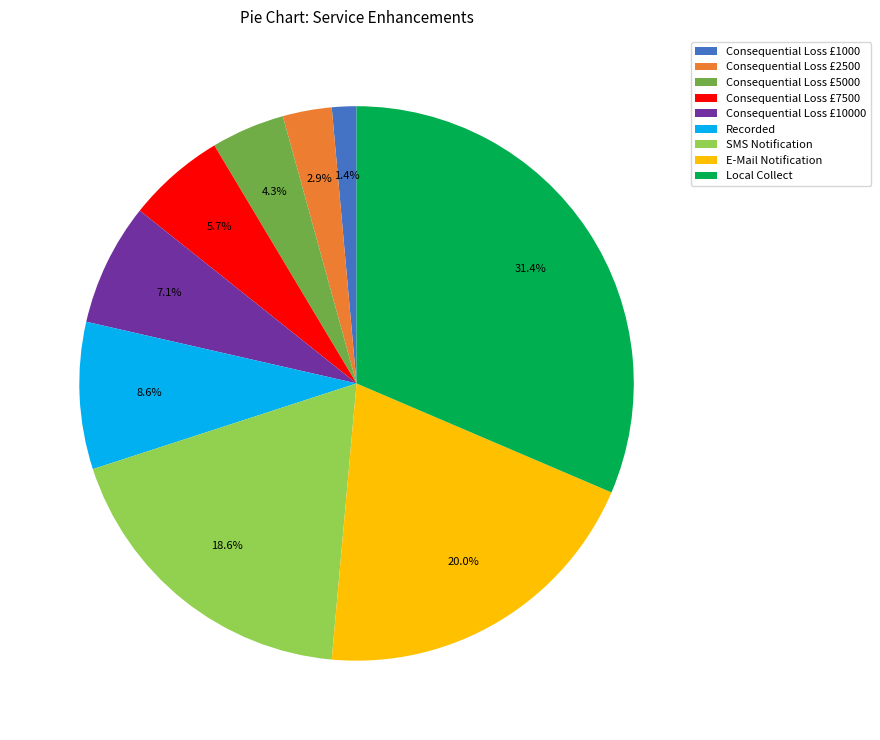

Which slice is the smallest?

Consequential Loss £1000